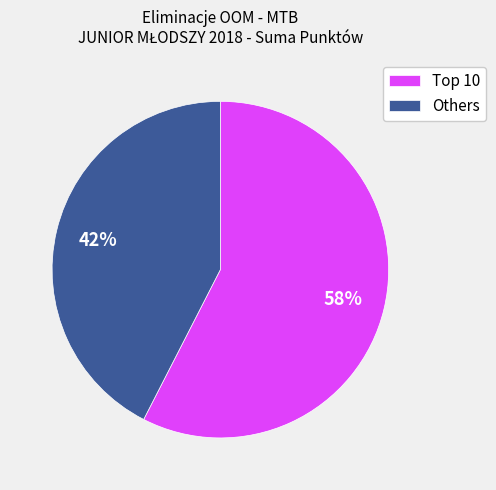

Does any single category account for the majority?

Yes